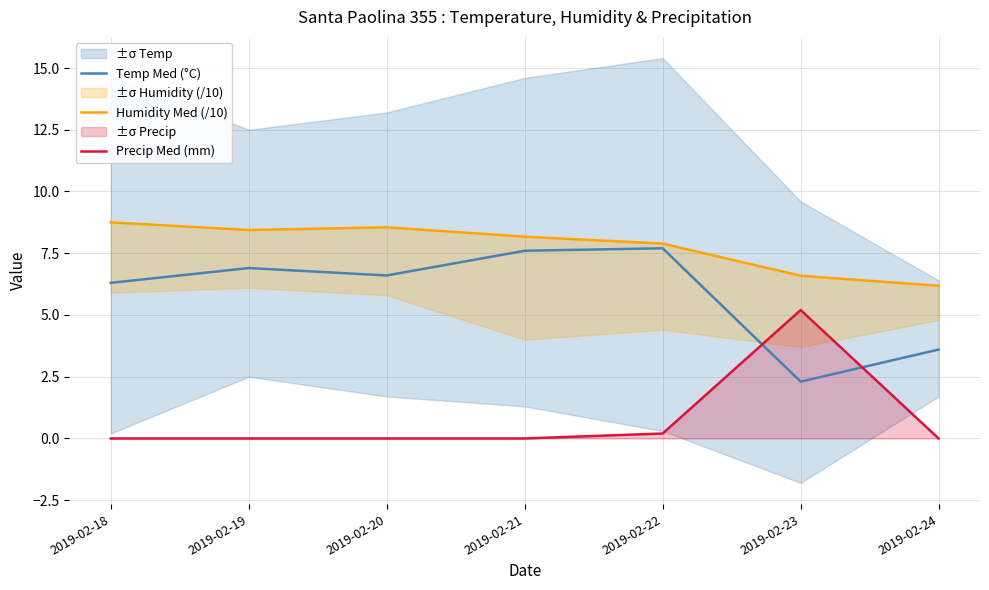

How many lines are shown in the chart?

3